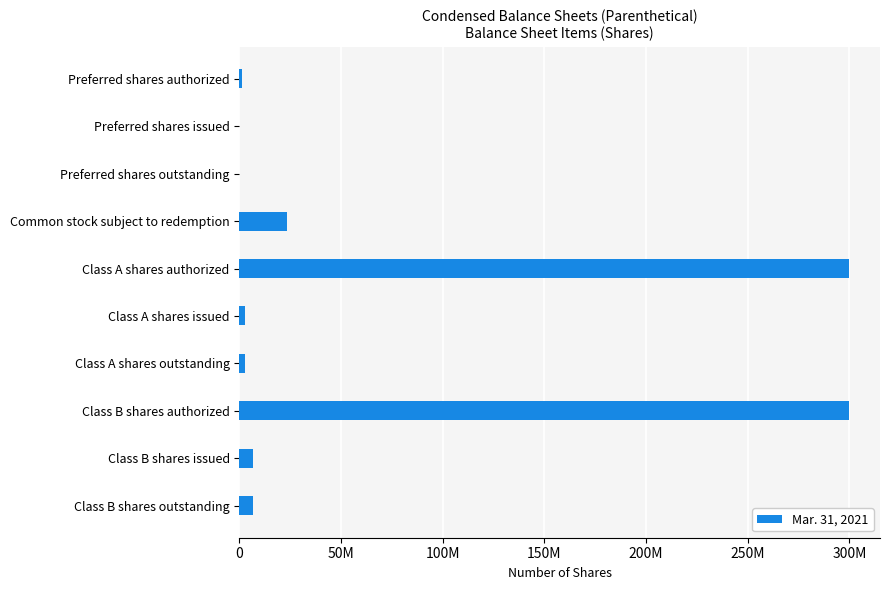

What is the sum of all values?

642486359